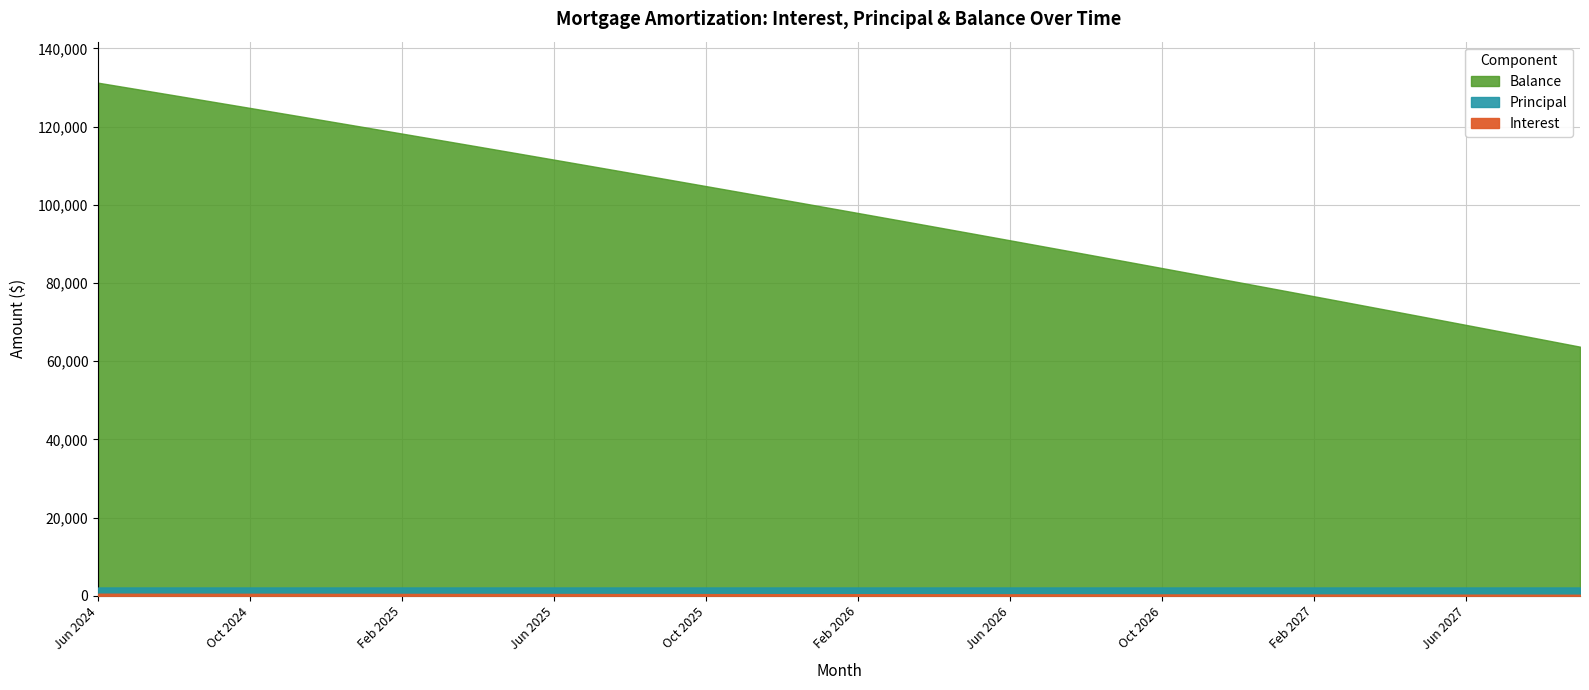

Reading left to right, list all the values displayed in this chart.

Interest: Jun 2024=525.8	Jul 2024=519.4	Aug 2024=513.1	Sep 2024=506.7	Oct 2024=500.3	Nov 2024=493.9	Dec 2024=487.4	Jan 2025=480.9	Feb 2025=474.4	Mar 2025=467.9	Apr 2025=461.4	May 2025=454.8	Jun 2025=448.2	Jul 2025=441.5	Aug 2025=434.9	Sep 2025=428.2	Oct 2025=421.5	Nov 2025=414.8	Dec 2025=408.0	Jan 2026=401.2	Feb 2026=394.4	Mar 2026=387.5	Apr 2026=380.7	May 2026=373.8	Jun 2026=366.8	Jul 2026=359.9	Aug 2026=352.9	Sep 2026=345.9	Oct 2026=338.9	Nov 2026=331.8	Dec 2026=324.7	Jan 2027=317.6	Feb 2027=310.4	Mar 2027=303.2	Apr 2027=296.0	May 2027=288.8	Jun 2027=281.5	Jul 2027=274.2	Aug 2027=266.9	Sep 2027=259.6
Principal: Jun 2024=1598.0	Jul 2024=1604.0	Aug 2024=1611.0	Sep 2024=1617.0	Oct 2024=1623.0	Nov 2024=1630.0	Dec 2024=1636.0	Jan 2025=1643.0	Feb 2025=1649.0	Mar 2025=1656.0	Apr 2025=1662.0	May 2025=1669.0	Jun 2025=1676.0	Jul 2025=1682.0	Aug 2025=1689.0	Sep 2025=1696.0	Oct 2025=1702.0	Nov 2025=1709.0	Dec 2025=1716.0	Jan 2026=1723.0	Feb 2026=1729.0	Mar 2026=1736.0	Apr 2026=1743.0	May 2026=1750.0	Jun 2026=1757.0	Jul 2026=1764.0	Aug 2026=1771.0	Sep 2026=1778.0	Oct 2026=1785.0	Nov 2026=1792.0	Dec 2026=1799.0	Jan 2027=1806.0	Feb 2027=1813.0	Mar 2027=1820.0	Apr 2027=1828.0	May 2027=1835.0	Jun 2027=1842.0	Jul 2027=1849.0	Aug 2027=1857.0	Sep 2027=1864.0
Balance: Jun 2024=131224.0	Jul 2024=129620.0	Aug 2024=128009.0	Sep 2024=126392.0	Oct 2024=124769.0	Nov 2024=123139.0	Dec 2024=121503.0	Jan 2025=119860.0	Feb 2025=118211.0	Mar 2025=116555.0	Apr 2025=114893.0	May 2025=113224.0	Jun 2025=111548.0	Jul 2025=109866.0	Aug 2025=108177.0	Sep 2025=106481.0	Oct 2025=104779.0	Nov 2025=103070.0	Dec 2025=101354.0	Jan 2026=99631.0	Feb 2026=97902.0	Mar 2026=96166.0	Apr 2026=94423.0	May 2026=92673.0	Jun 2026=90916.0	Jul 2026=89152.0	Aug 2026=87381.0	Sep 2026=85603.0	Oct 2026=83818.0	Nov 2026=82026.0	Dec 2026=80227.0	Jan 2027=78421.0	Feb 2027=76608.0	Mar 2027=74788.0	Apr 2027=72960.0	May 2027=71125.0	Jun 2027=69283.0	Jul 2027=67434.0	Aug 2027=65577.0	Sep 2027=63713.0